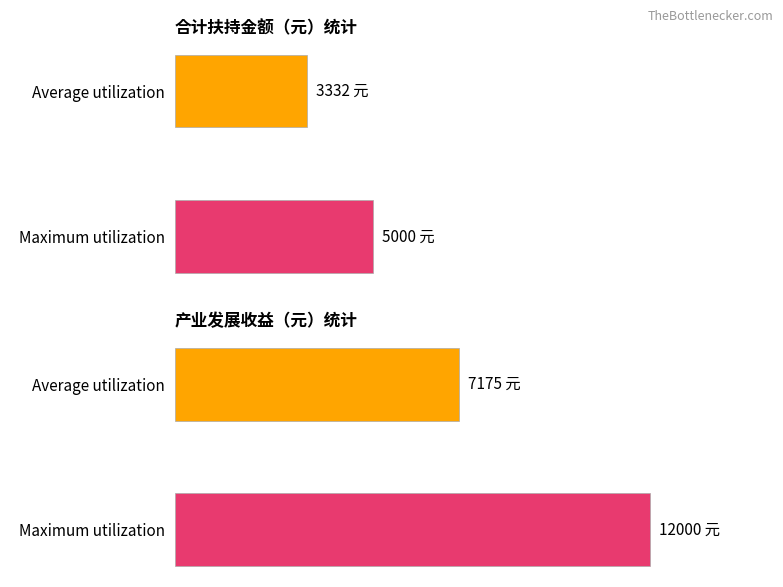

Is it true that 合计扶持金额（元） equals 4293 at 王中法?

False